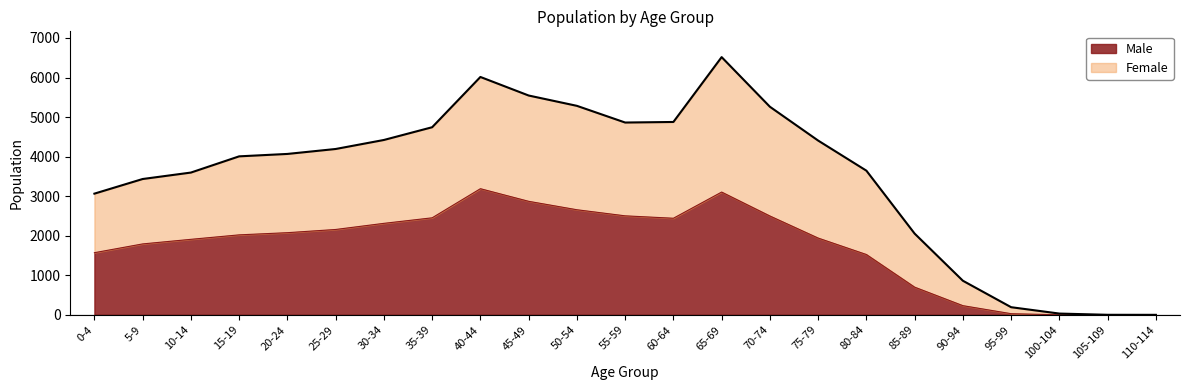

Which label corresponds to the smallest value in the chart?

105-109